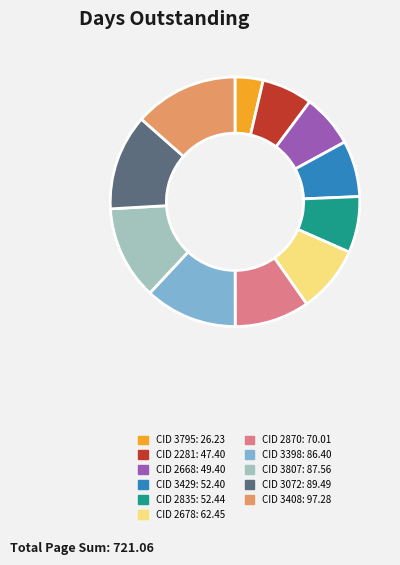

Is there any slice that represents more than half of the pie?

No